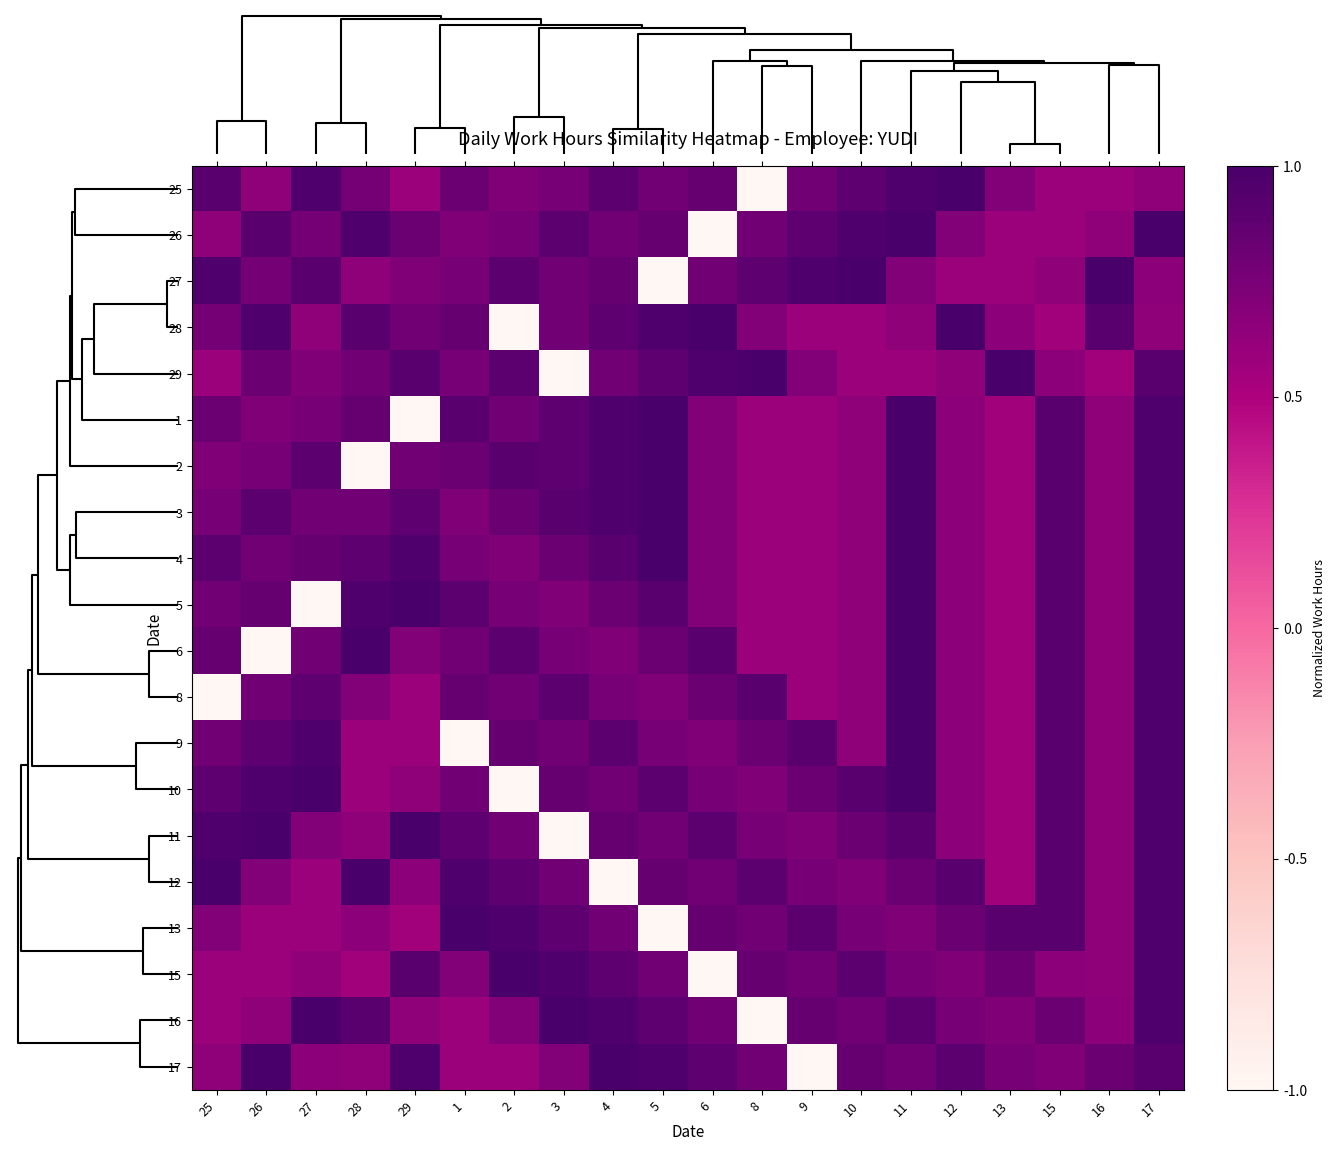

At 6, list the series in order from largest to smallest.

28, 29, 6, 11, 17, 25, 13, 8, 12, 27, 16, 10, 9, 1, 2, 3, 4, 5, 26, 15